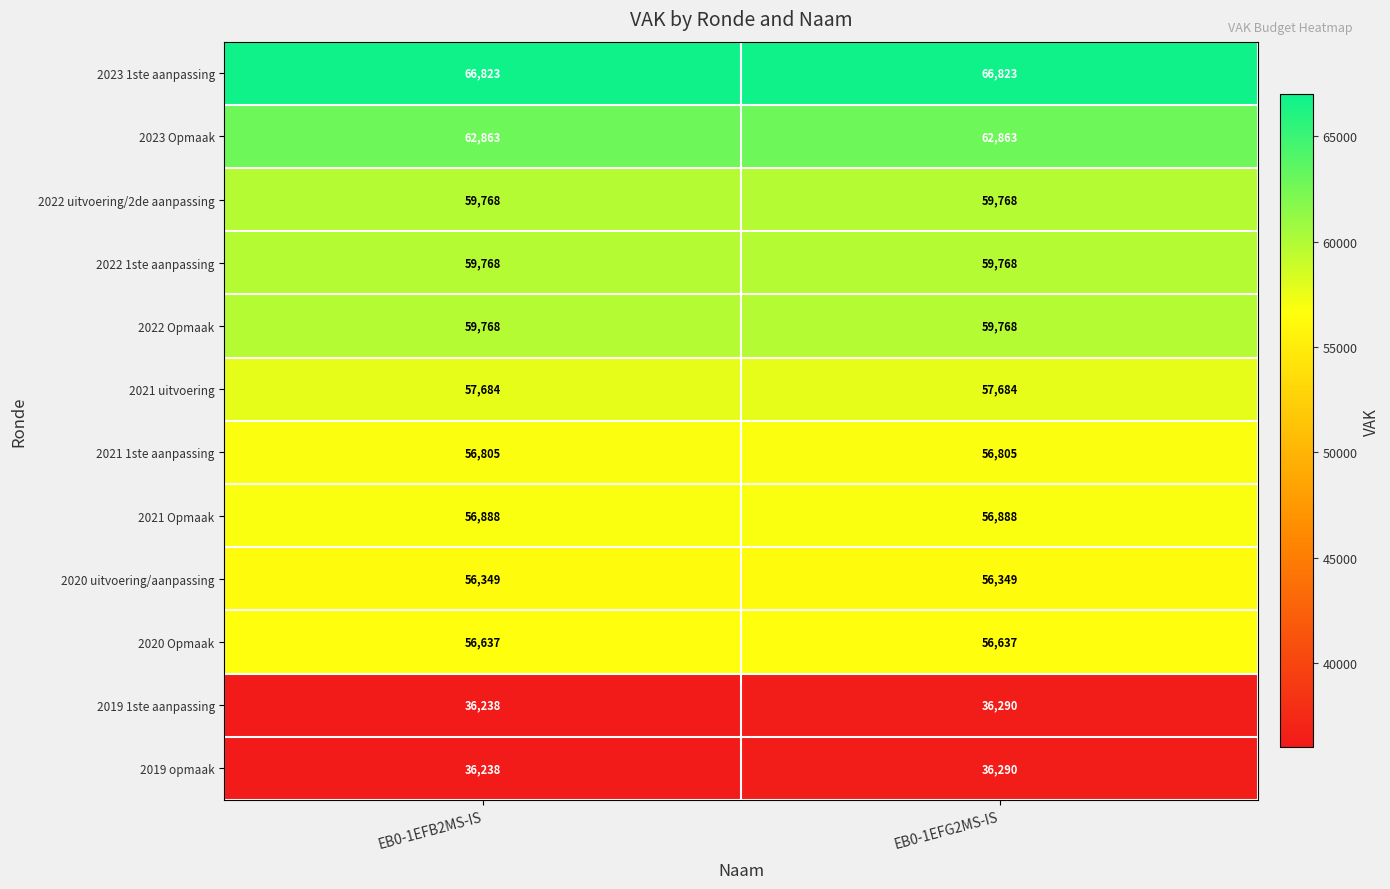

What value does the 2020 Opmaak series have at EB0-1EFG2MS-IS?

56637